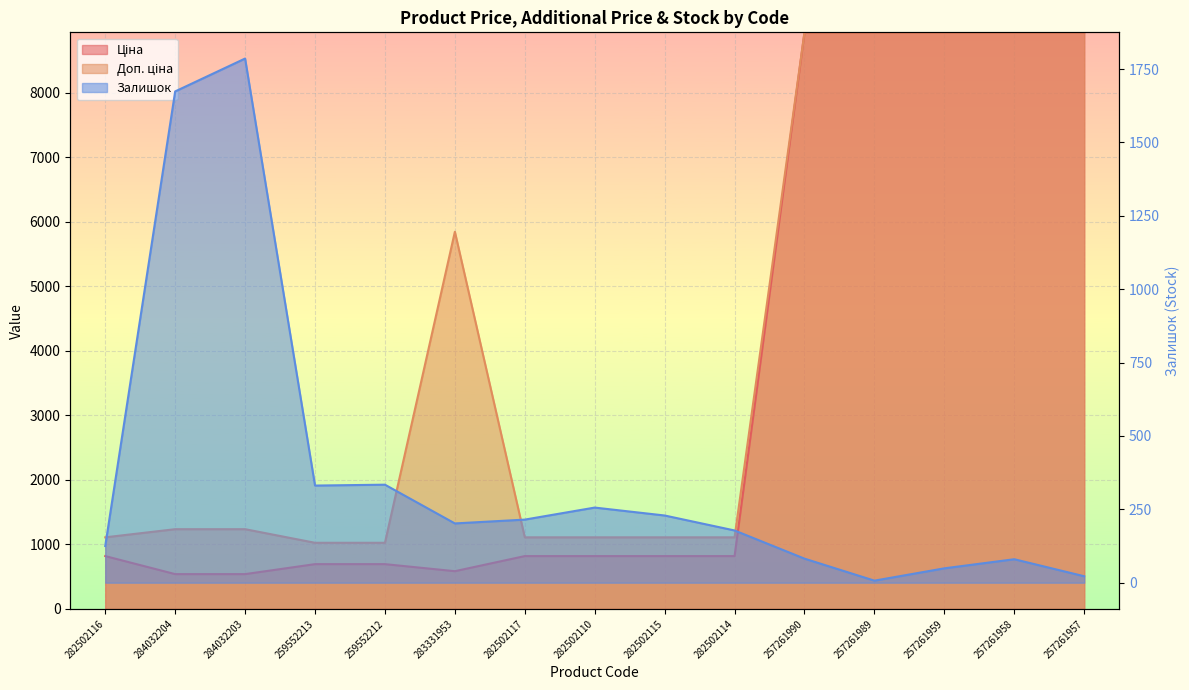

Rank the series at 257261957 from highest to lowest value.

Ціна, Доп. ціна, Залишок